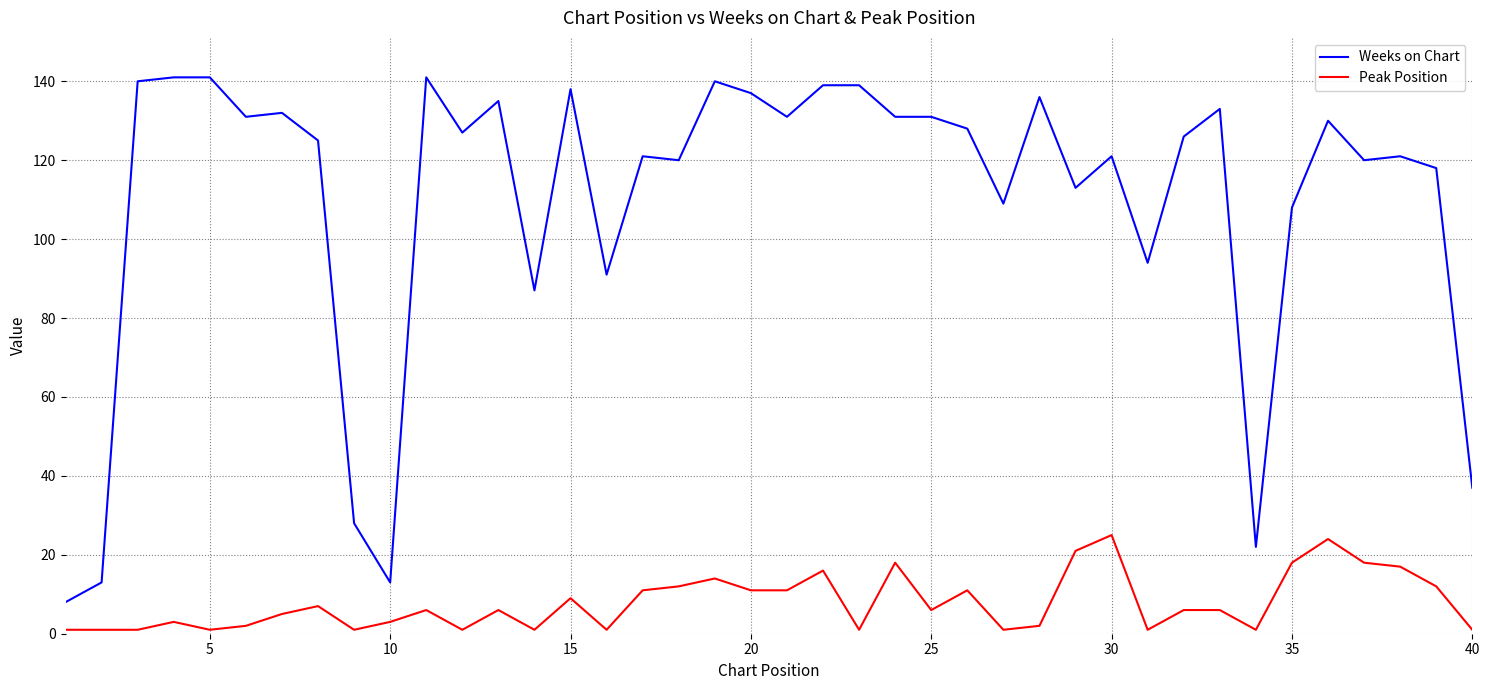

Reading left to right, what are all the values shown in this chart?

Weeks on Chart: 8	13	140	141	141	131	132	125	28	13	141	127	135	87	138	91	121	120	140	137	131	139	139	131	131	128	109	136	113	121	94	126	133	22	108	130	120	121	118	37
Peak Position: 1	1	1	3	1	2	5	7	1	3	6	1	6	1	9	1	11	12	14	11	11	16	1	18	6	11	1	2	21	25	1	6	6	1	18	24	18	17	12	1